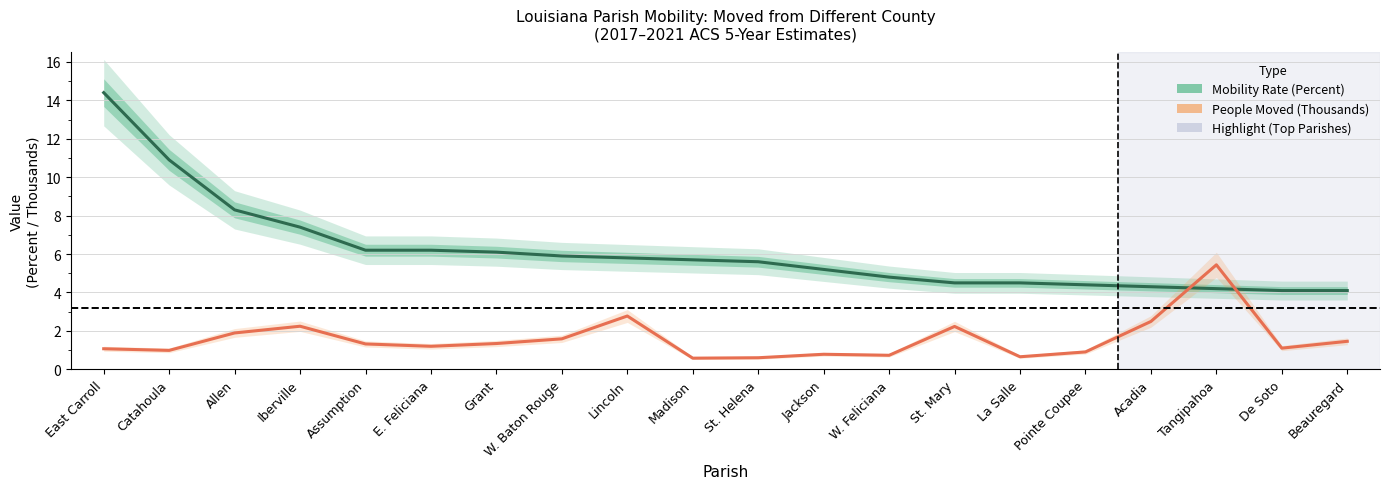

Rank the categories by Mobility Rate (Percent) value from highest to lowest.

East Carroll, Catahoula, Allen, Iberville, Assumption, E. Feliciana, Grant, W. Baton Rouge, Lincoln, Madison, St. Helena, Jackson, W. Feliciana, St. Mary, La Salle, Pointe Coupee, Acadia, Tangipahoa, De Soto, Beauregard